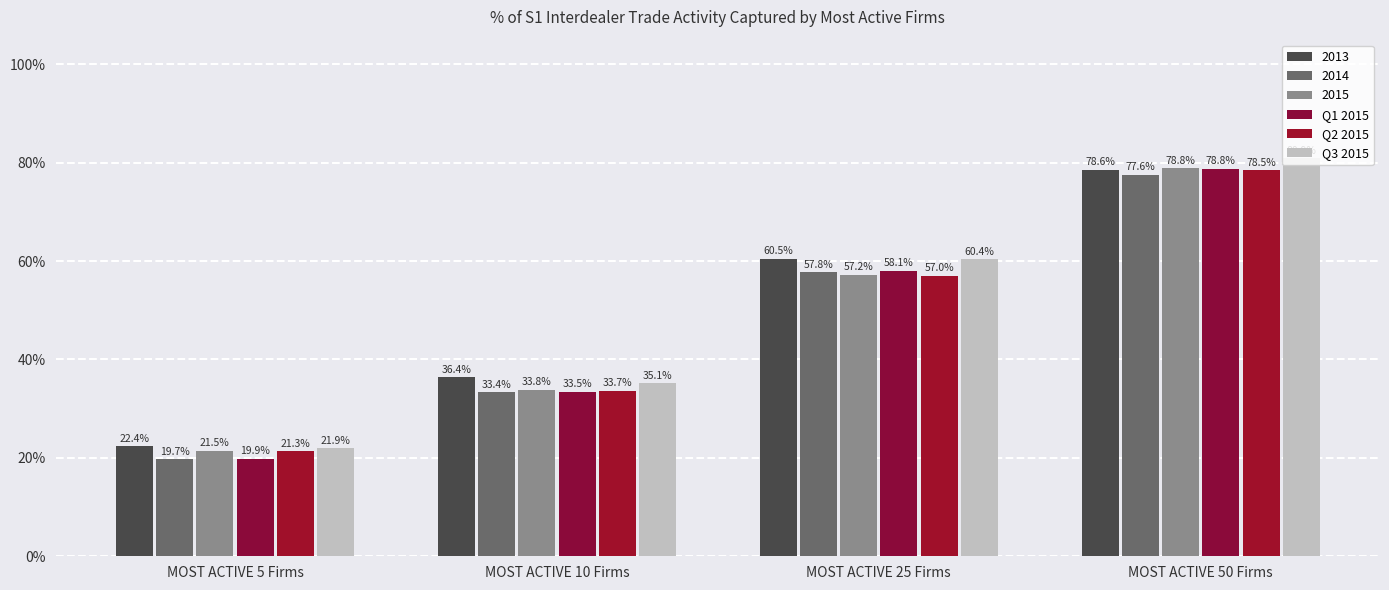

What is the average value of the Q2 2015 series?

0.5